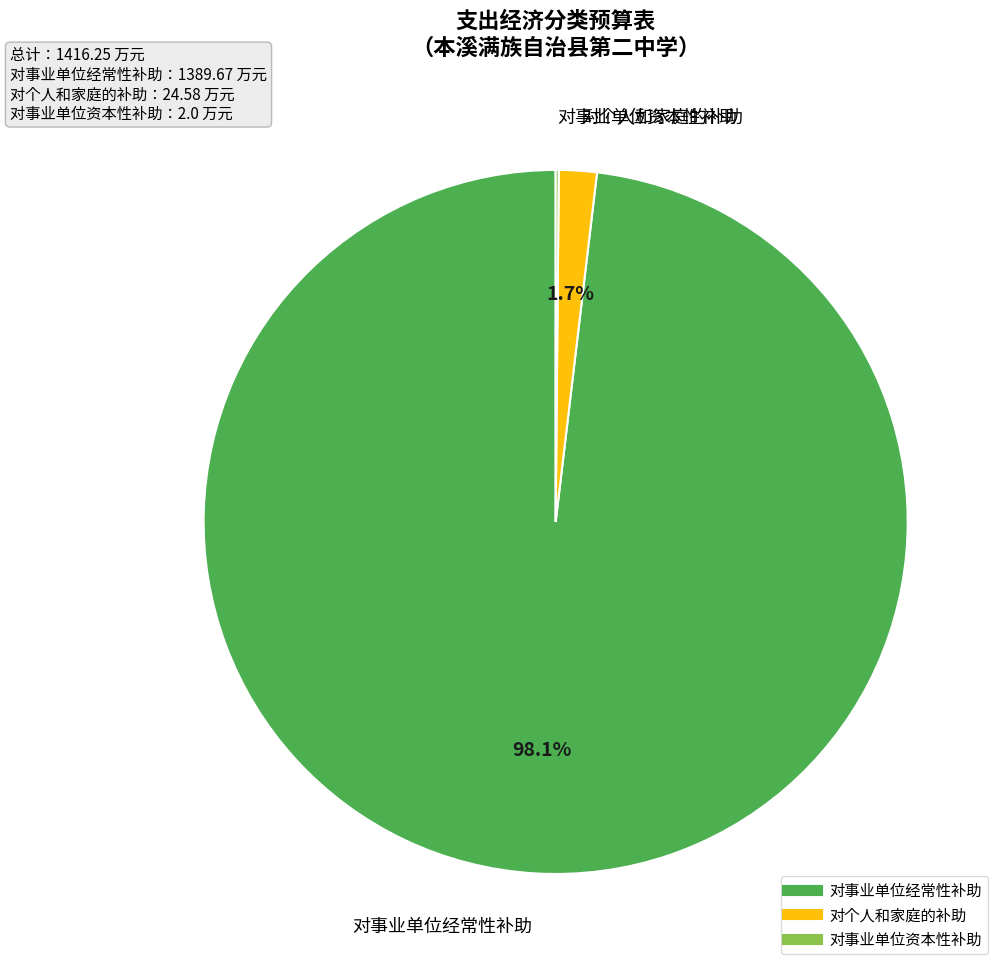

Do 对事业单位经常性补助 and 对个人和家庭的补助 together represent more than half of the pie?

Yes